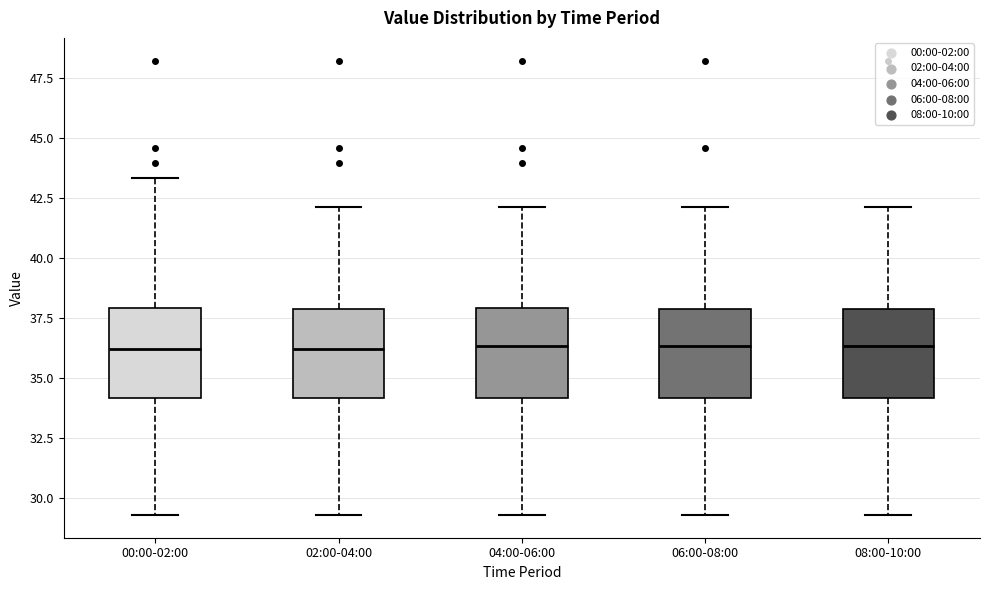

Reading left to right, read every box against the y-axis: the position of its median line, the range the box covers, and the ends of its whiskers. The values are not printed on the chart, so give them approximately, as read against the axis.

00:00-02:00: median 36.0, box 34.0 to 38.0, whiskers 29.5 to 43.5
02:00-04:00: median 36.0, box 34.0 to 38.0, whiskers 29.5 to 42.0
04:00-06:00: median 36.5, box 34.0 to 38.0, whiskers 29.5 to 42.0
06:00-08:00: median 36.5, box 34.0 to 38.0, whiskers 29.5 to 42.0
08:00-10:00: median 36.5, box 34.0 to 38.0, whiskers 29.5 to 42.0